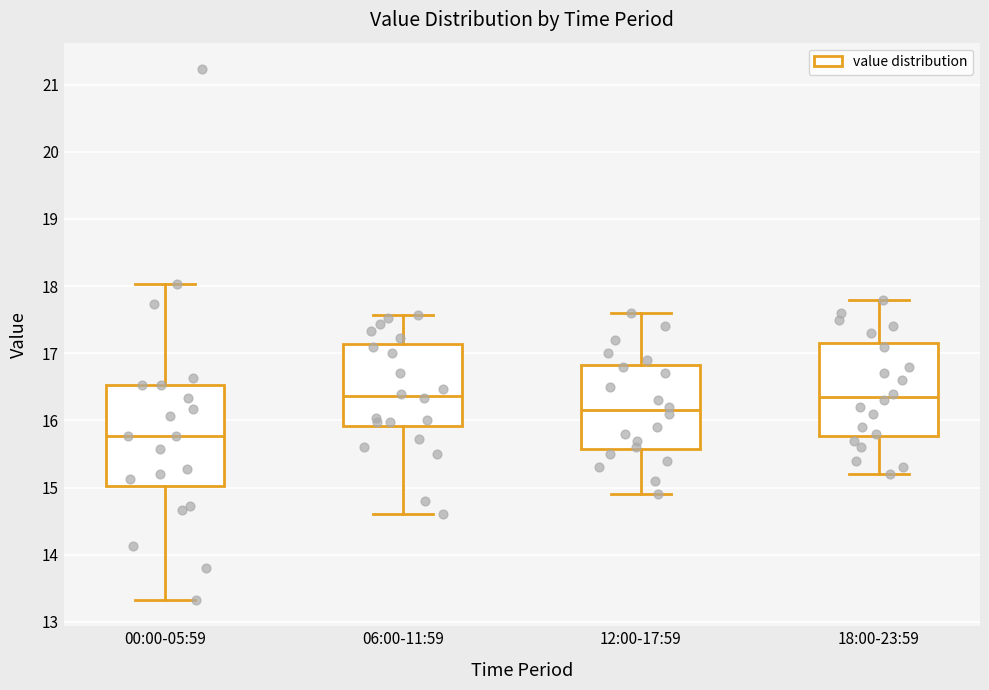

Which box has the lowest median line?

00:00-05:59